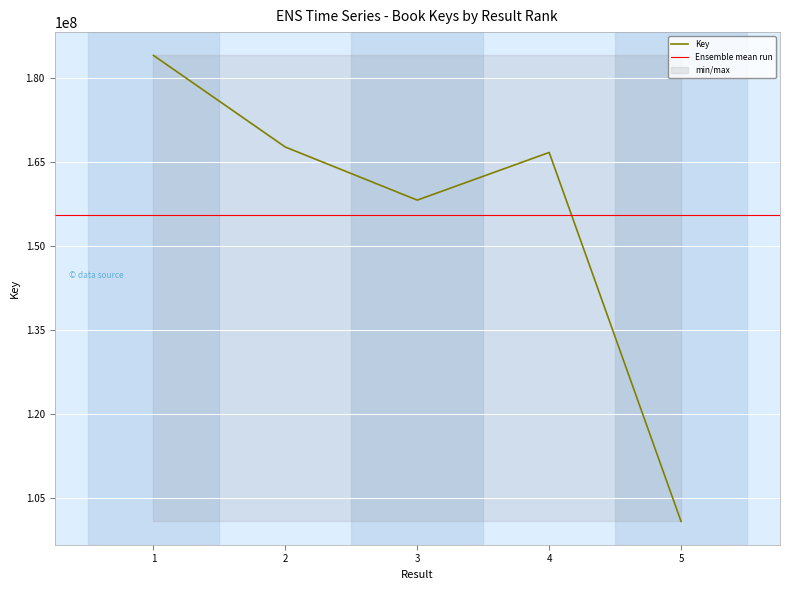

At which label is the value closest to 142431064?

3